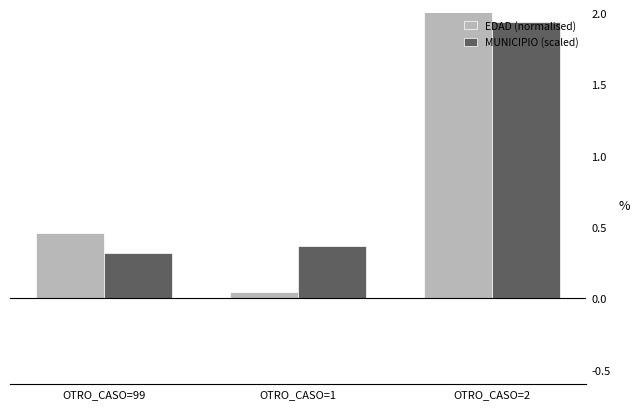

What is the sum of all MUNICIPIO (scaled) values?

2.6